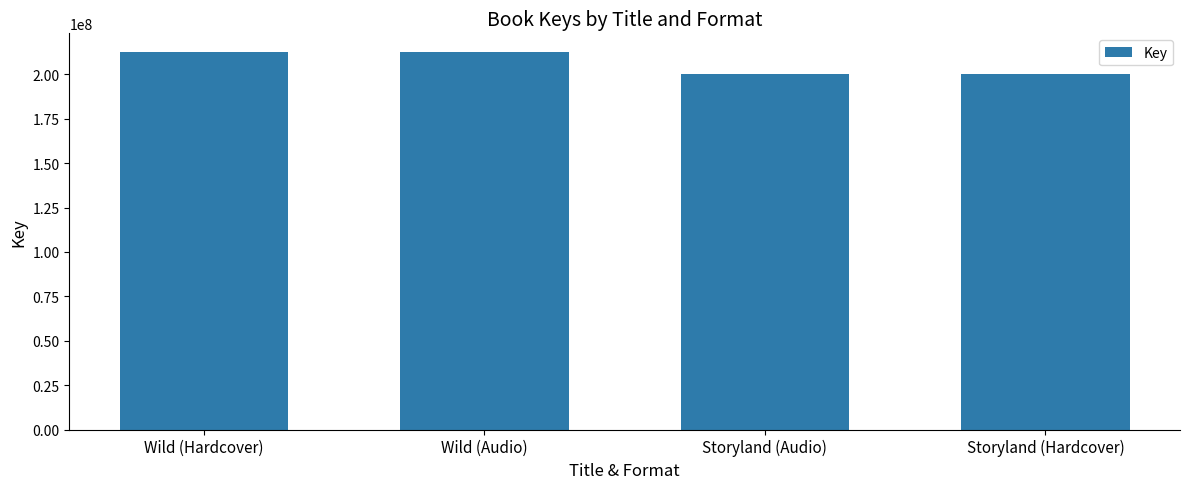

What is the difference between the maximum and second lowest values?

12118534